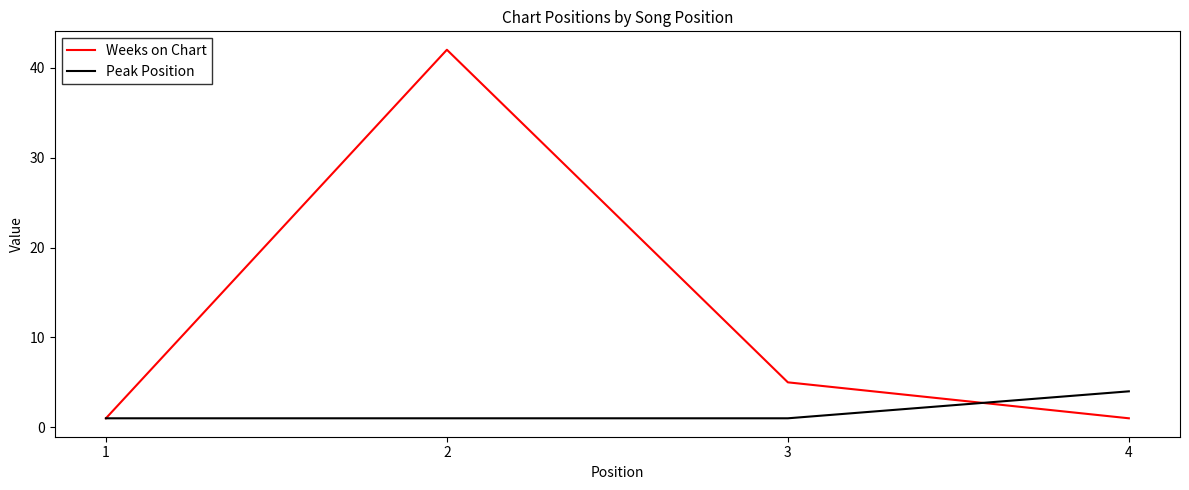

Is this an area chart (filled region under the line)?

No